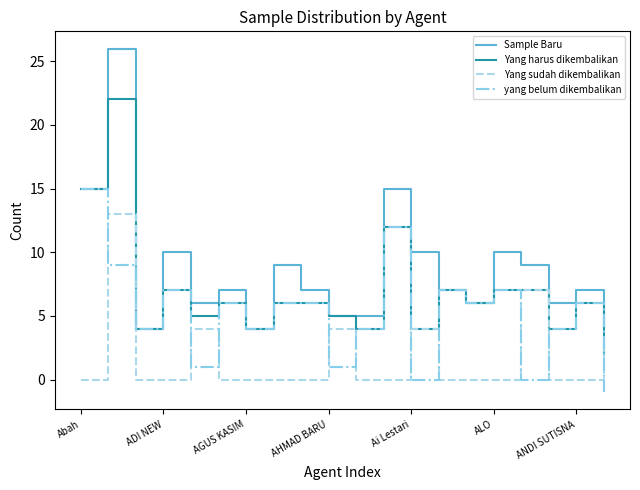

At how many categories does at least one series exceed 0?

20